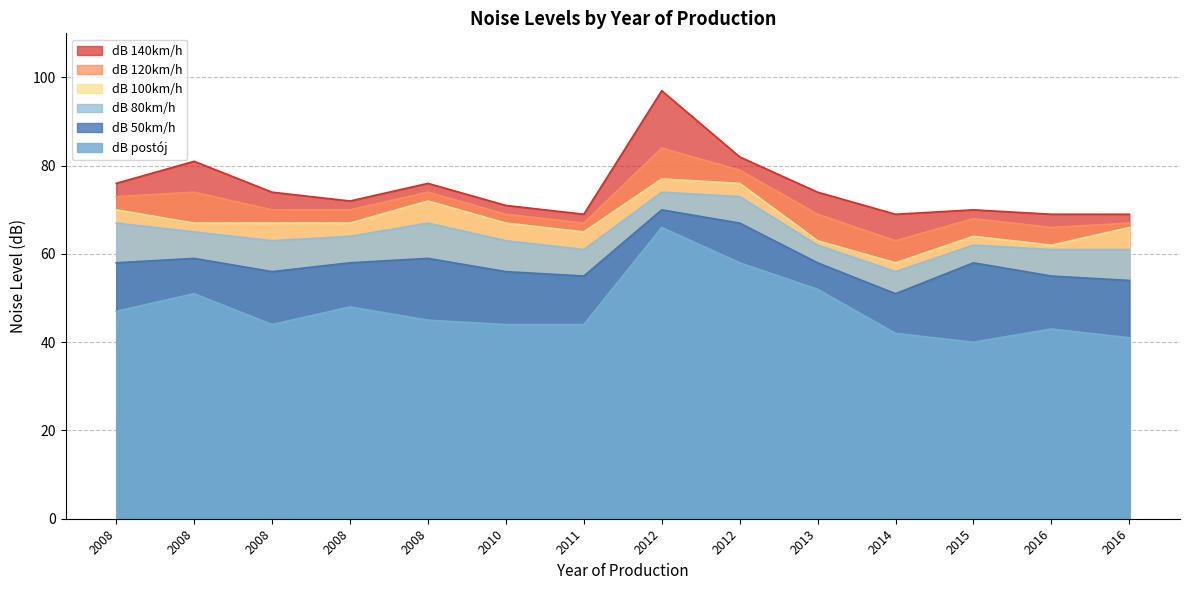

At which label does dB 100km/h reach its peak?

2012